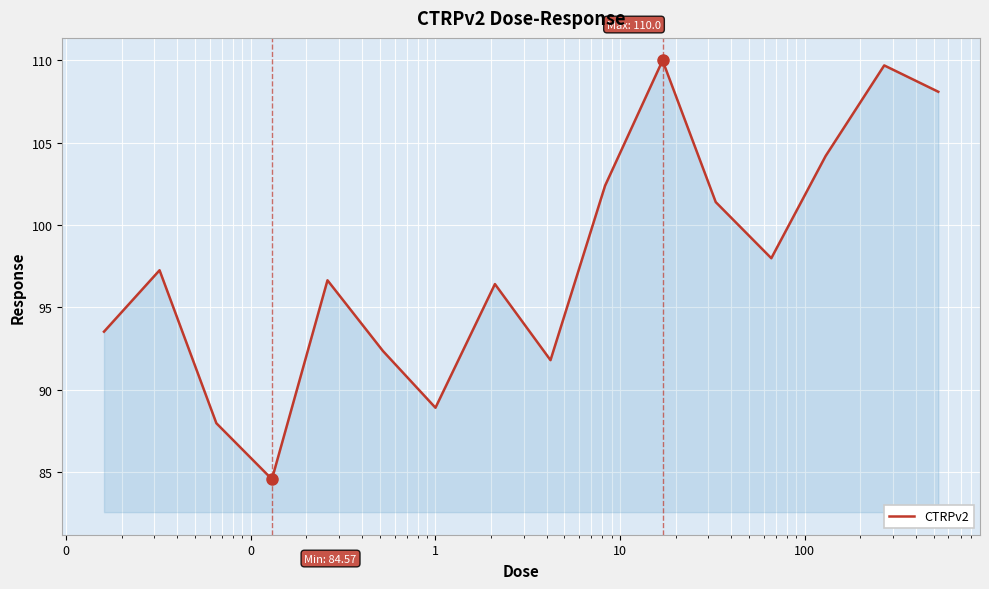

How many lines are shown in the chart?

1